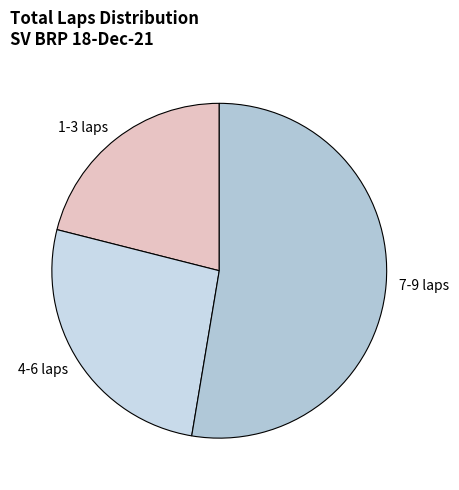

Do 4-6 laps and 1-3 laps together represent more than half of the pie?

No